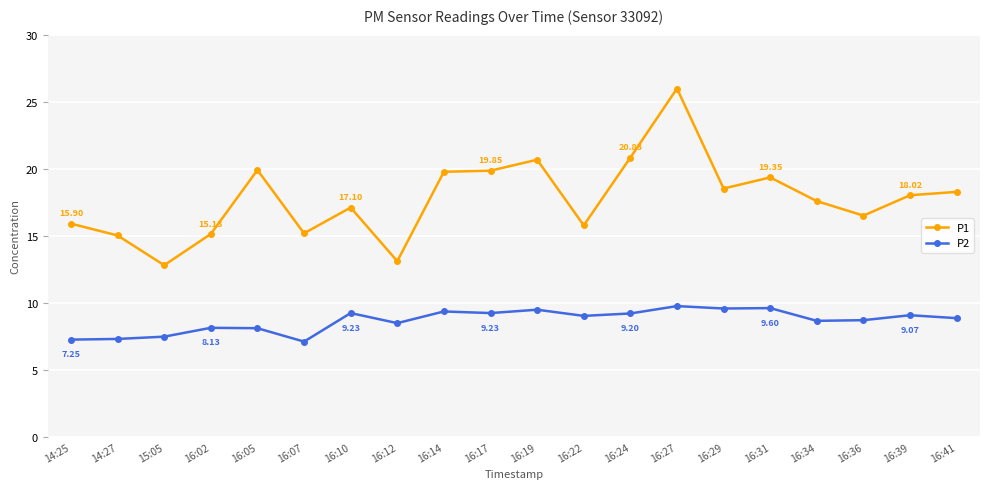

True or false: P2 has more than 1 points higher than both neighbors.

True